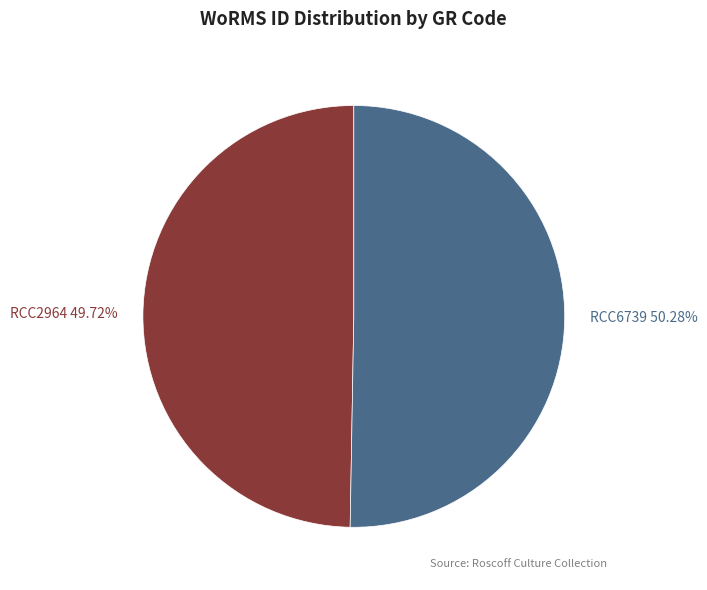

To the nearest percent, what is the combined percentage of RCC2964 and RCC6739?

100%